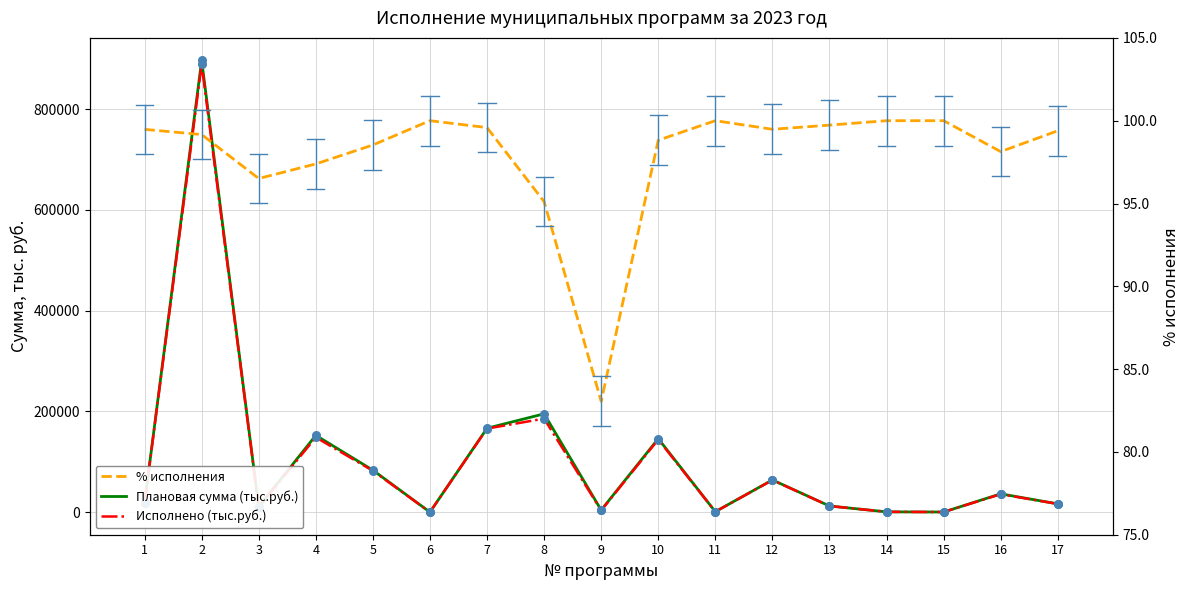

Which series has the largest total across all categories?

Плановая сумма (тыс.руб.)